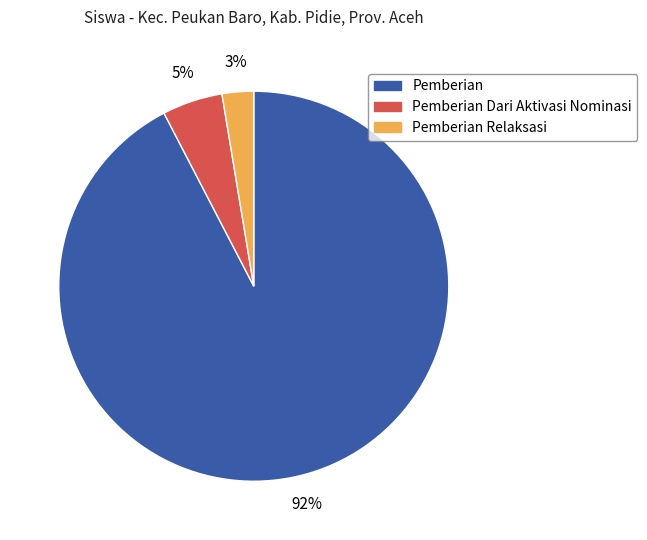

True or false: Pemberian Dari Aktivasi Nominasi accounts for 5% of the total.

True